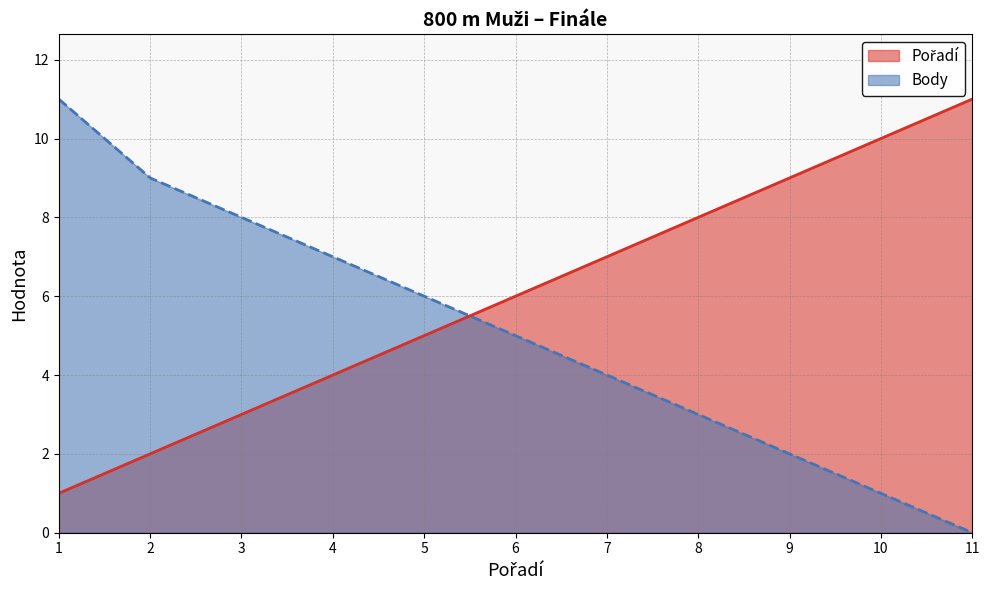

What is the greatest value displayed?

11.0